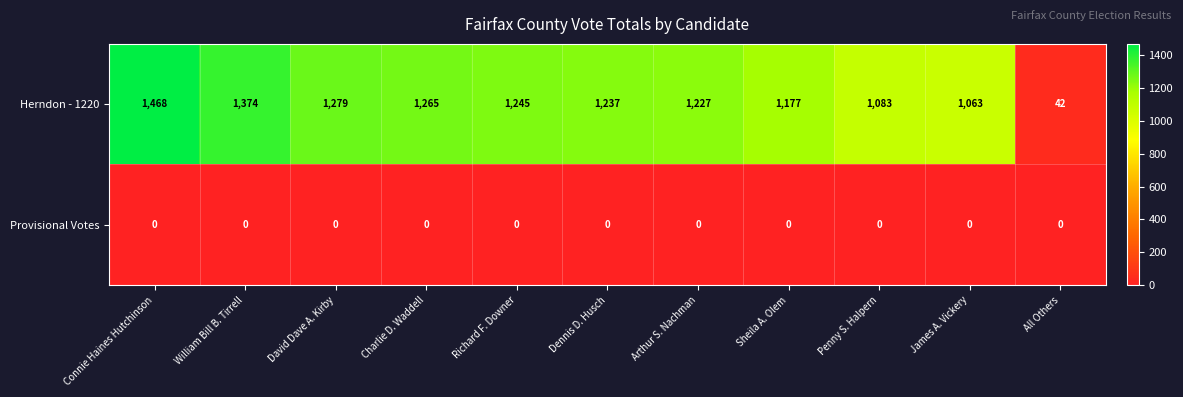

Which category has the highest value across all series?

Connie Haines Hutchinson